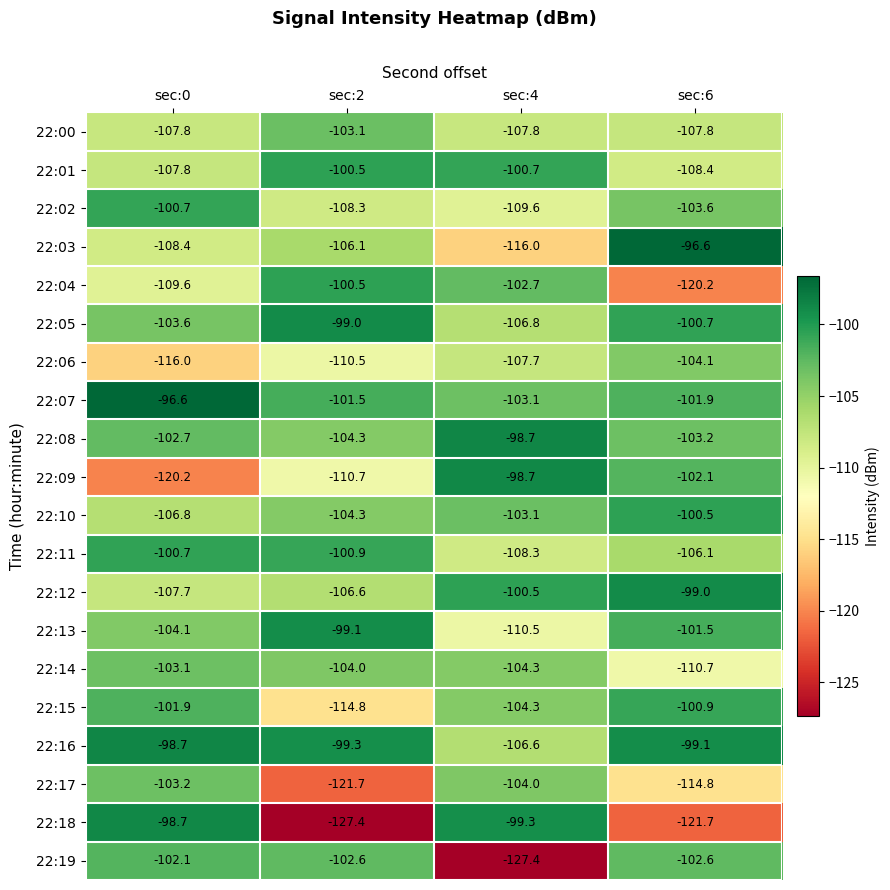

At which label does 22:09 first exceed -102?

sec:4